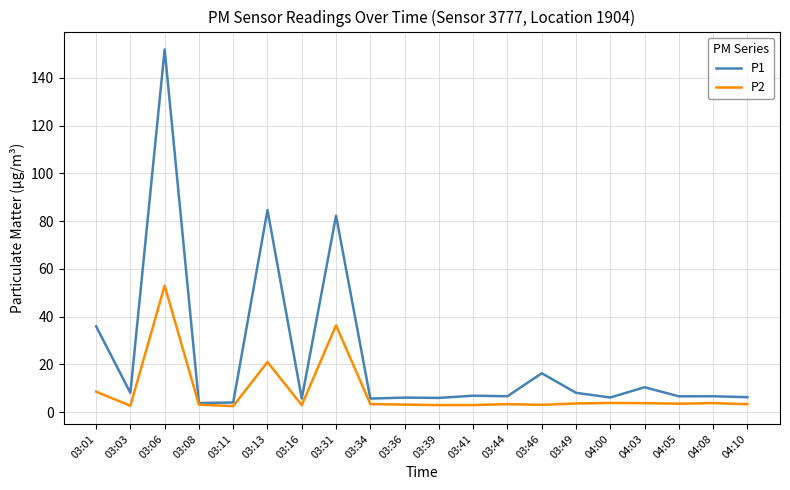

At which label does P1 reach its peak?

03:06